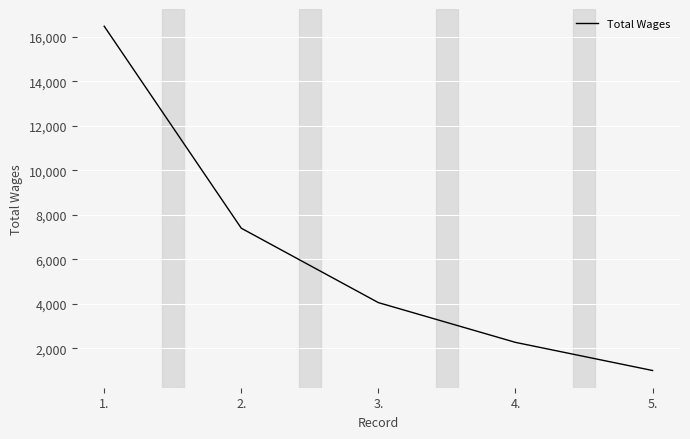

What is the sum of the values at 3. and 4.?

6333